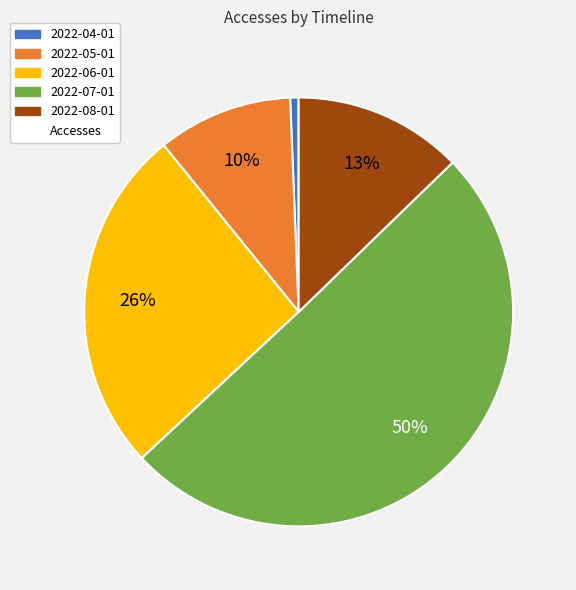

To the nearest percent, what is the average slice percentage?

20%